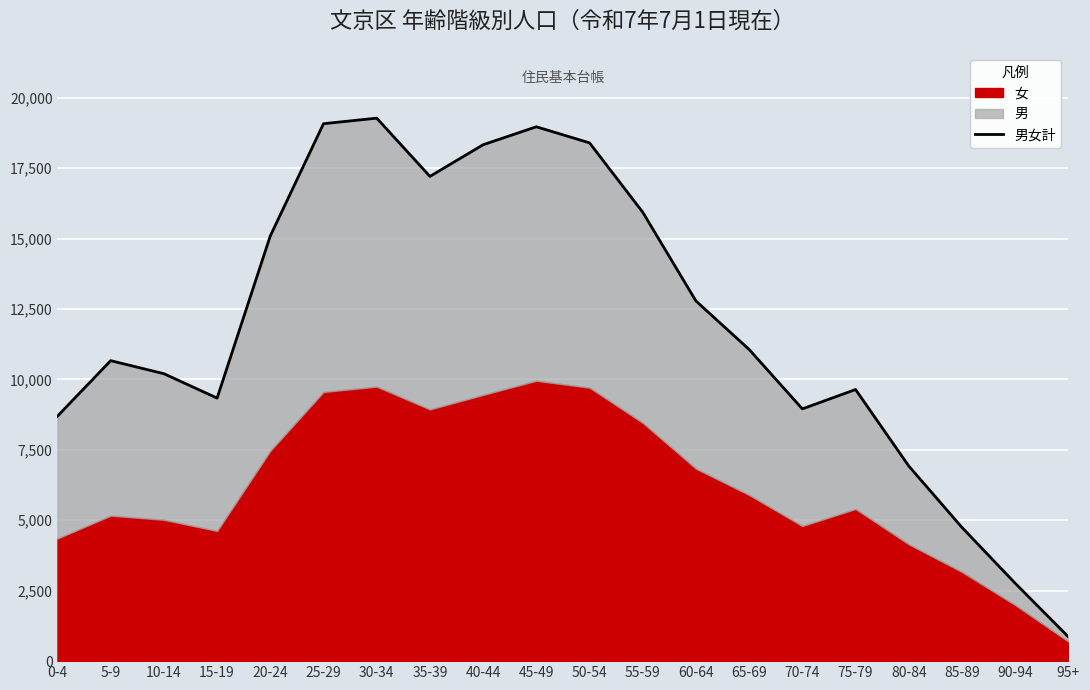

Which label corresponds to the smallest value in the chart?

95+